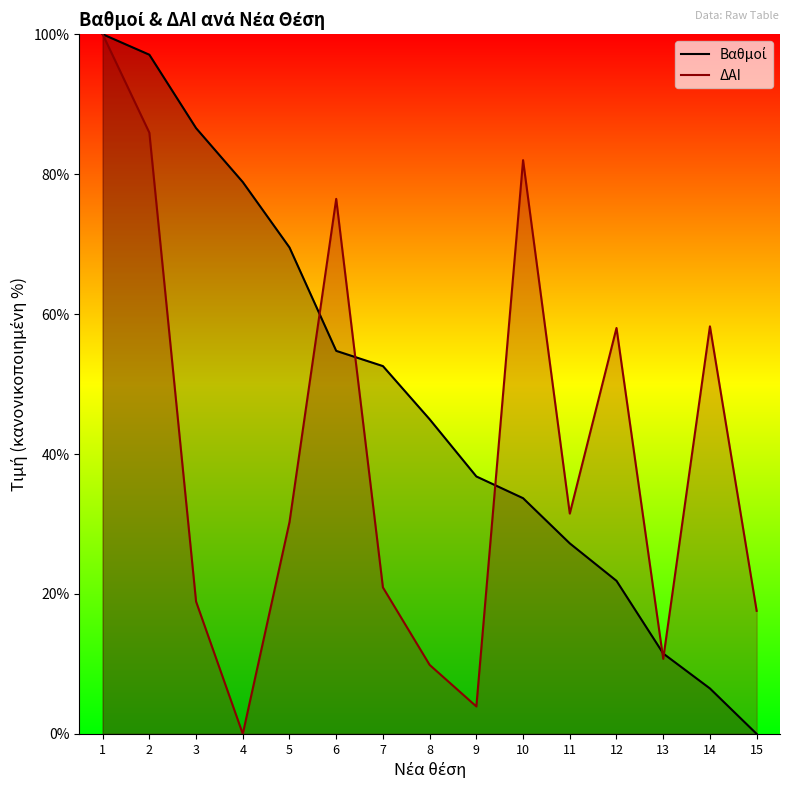

After their last crossing, which series has the higher values: Βαθμοί or ΔΑΙ?

ΔΑΙ